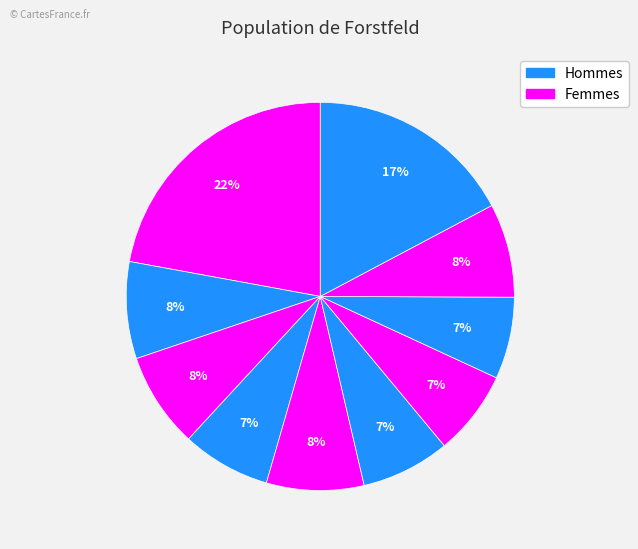

Count the number of slices in the pie.

10